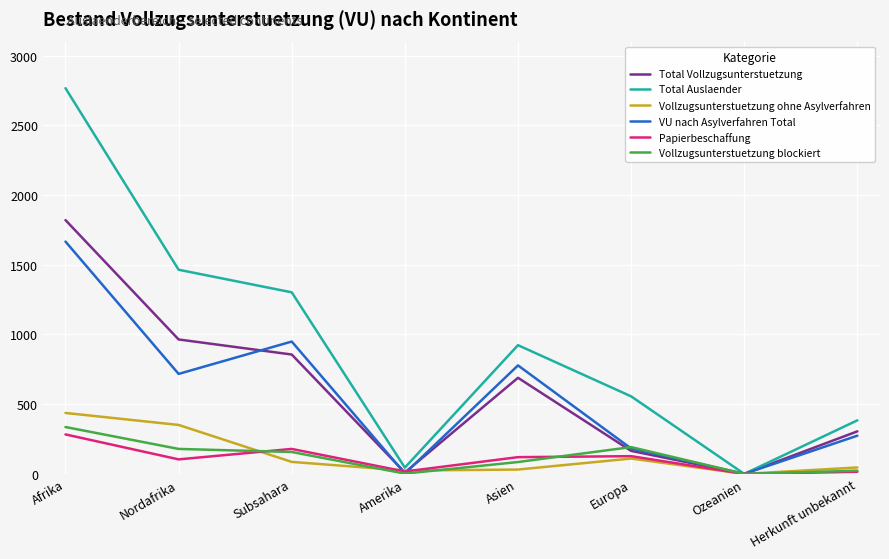

What is the average value of the Total Vollzugsunterstuetzung series?

601